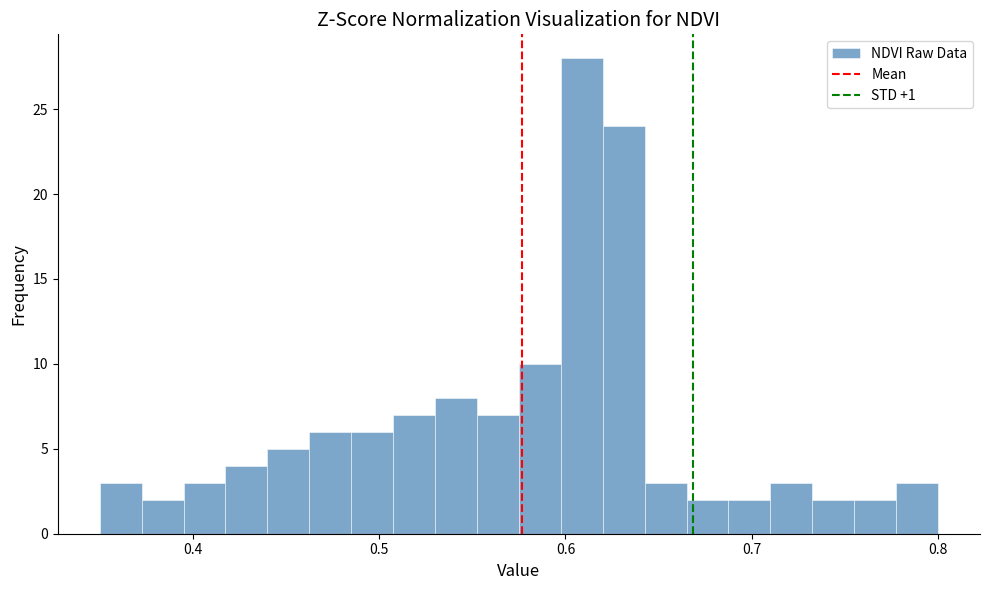

Around what value on the x-axis is the tallest bar? Give the approximate position of its centre, as read against the axis.

0.61